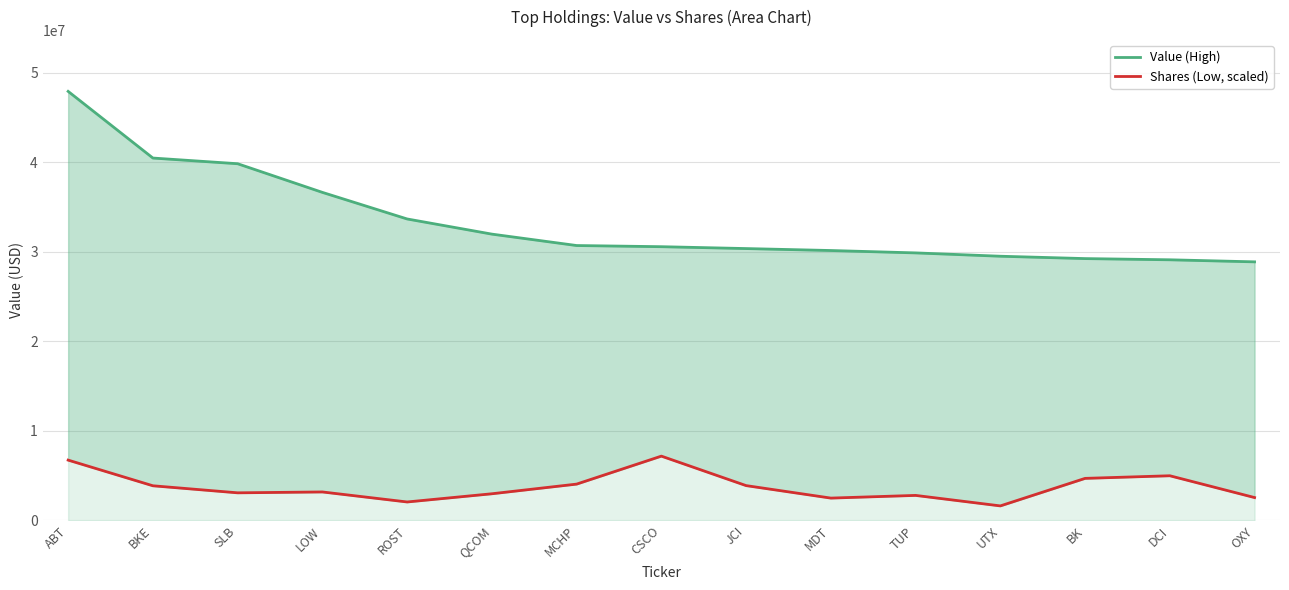

Between ROST and MCHP, which is larger?

ROST